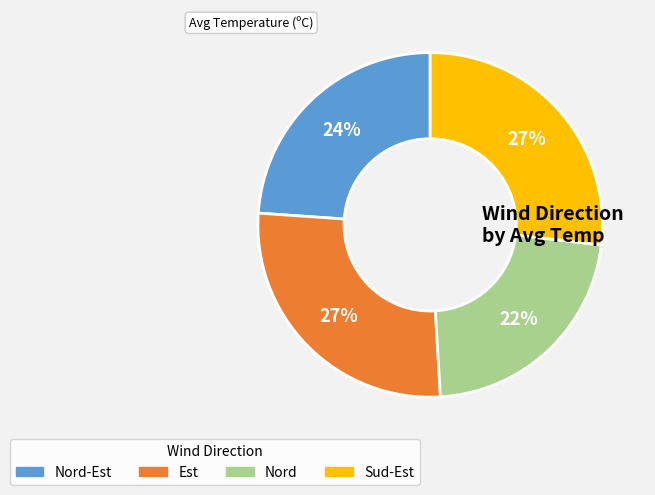

Does any single category account for the majority?

No